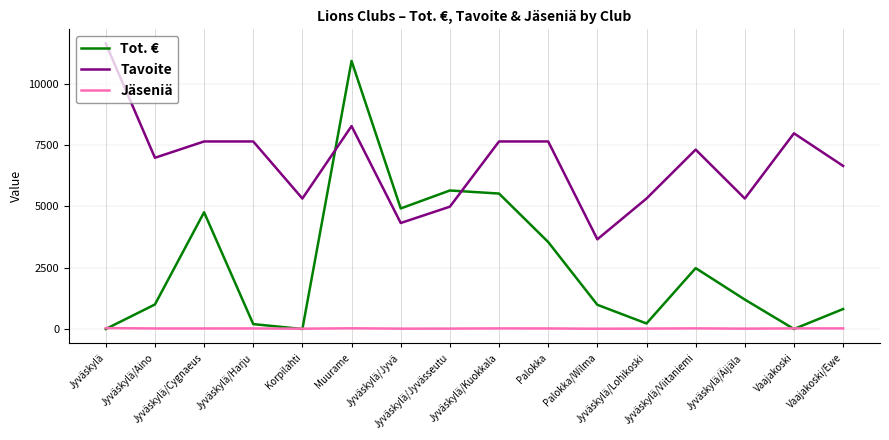

Rank the series by their average value, from lowest to highest.

Jäseniä, Tot. €, Tavoite